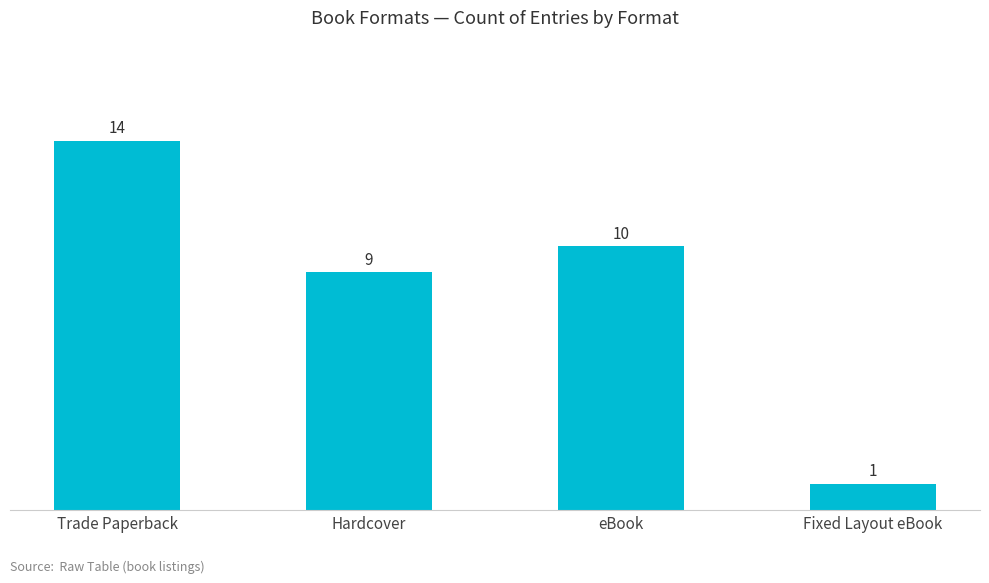

What is the difference between the maximum and minimum values?

13